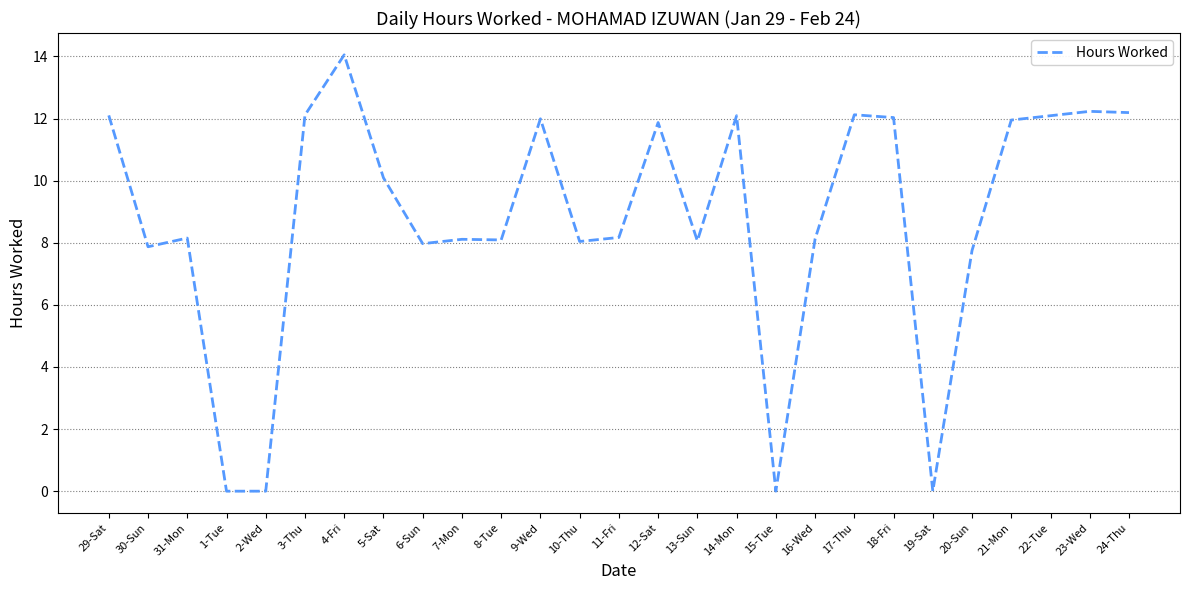

What is the sum of the values at 5-Sat and 9-Wed?

22.1